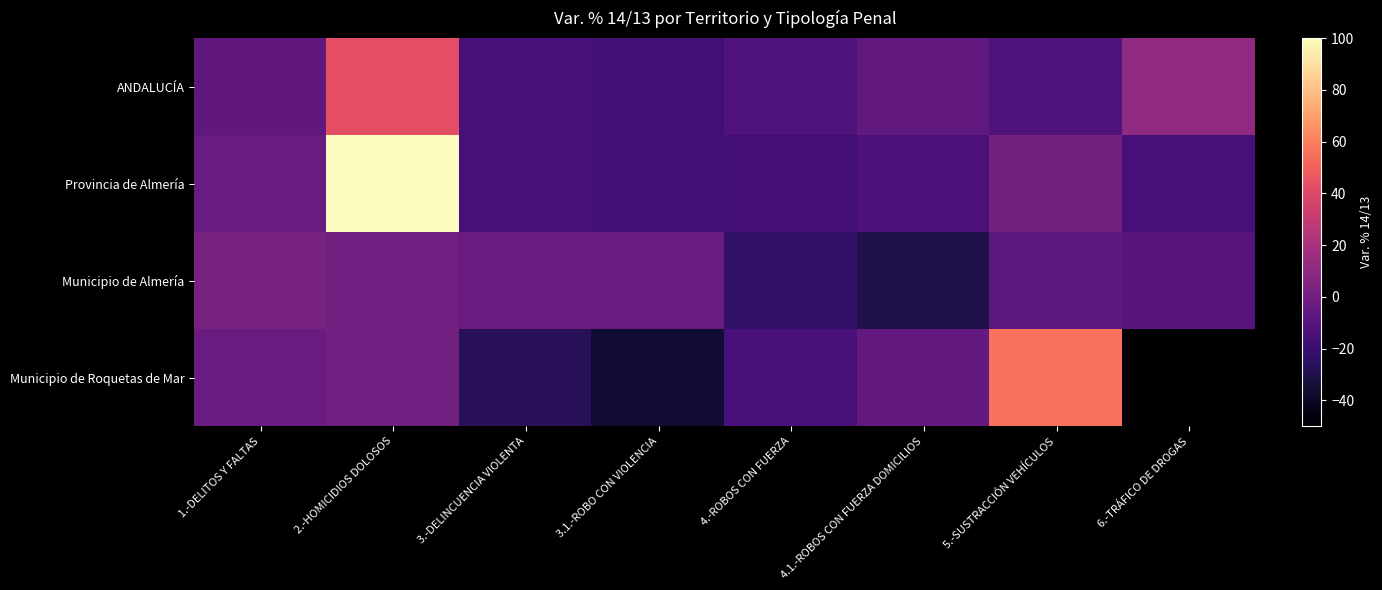

Reading left to right, extract all data points from this chart.

ANDALUCÍA: 1.-DELITOS Y FALTAS=-6.5	2.-HOMICIDIOS DOLOSOS=42.9	3.-DELINCUENCIA VIOLENTA=-14.8	3.1.-ROBO CON VIOLENCIA=-17.4	4.-ROBOS CON FUERZA=-12.4	4.1.-ROBOS CON FUERZA DOMICILIOS=-5.8	5.-SUSTRACCIÓN VEHÍCULOS=-12.1	6.-TRÁFICO DE DROGAS=11.1
Provincia de Almería: 1.-DELITOS Y FALTAS=-3.7	2.-HOMICIDIOS DOLOSOS=100.0	3.-DELINCUENCIA VIOLENTA=-14.5	3.1.-ROBO CON VIOLENCIA=-17.3	4.-ROBOS CON FUERZA=-16.8	4.1.-ROBOS CON FUERZA DOMICILIOS=-13.6	5.-SUSTRACCIÓN VEHÍCULOS=1.6	6.-TRÁFICO DE DROGAS=-15.5
Municipio de Almería: 1.-DELITOS Y FALTAS=2.2	2.-HOMICIDIOS DOLOSOS=0.0	3.-DELINCUENCIA VIOLENTA=-3.3	3.1.-ROBO CON VIOLENCIA=-2.6	4.-ROBOS CON FUERZA=-22.9	4.1.-ROBOS CON FUERZA DOMICILIOS=-30.5	5.-SUSTRACCIÓN VEHÍCULOS=-7.3	6.-TRÁFICO DE DROGAS=-10.0
Municipio de Roquetas de Mar: 1.-DELITOS Y FALTAS=-2.1	2.-HOMICIDIOS DOLOSOS=0.0	3.-DELINCUENCIA VIOLENTA=-26.5	3.1.-ROBO CON VIOLENCIA=-36.5	4.-ROBOS CON FUERZA=-15.1	4.1.-ROBOS CON FUERZA DOMICILIOS=-4.9	5.-SUSTRACCIÓN VEHÍCULOS=55.6	6.-TRÁFICO DE DROGAS=-50.0